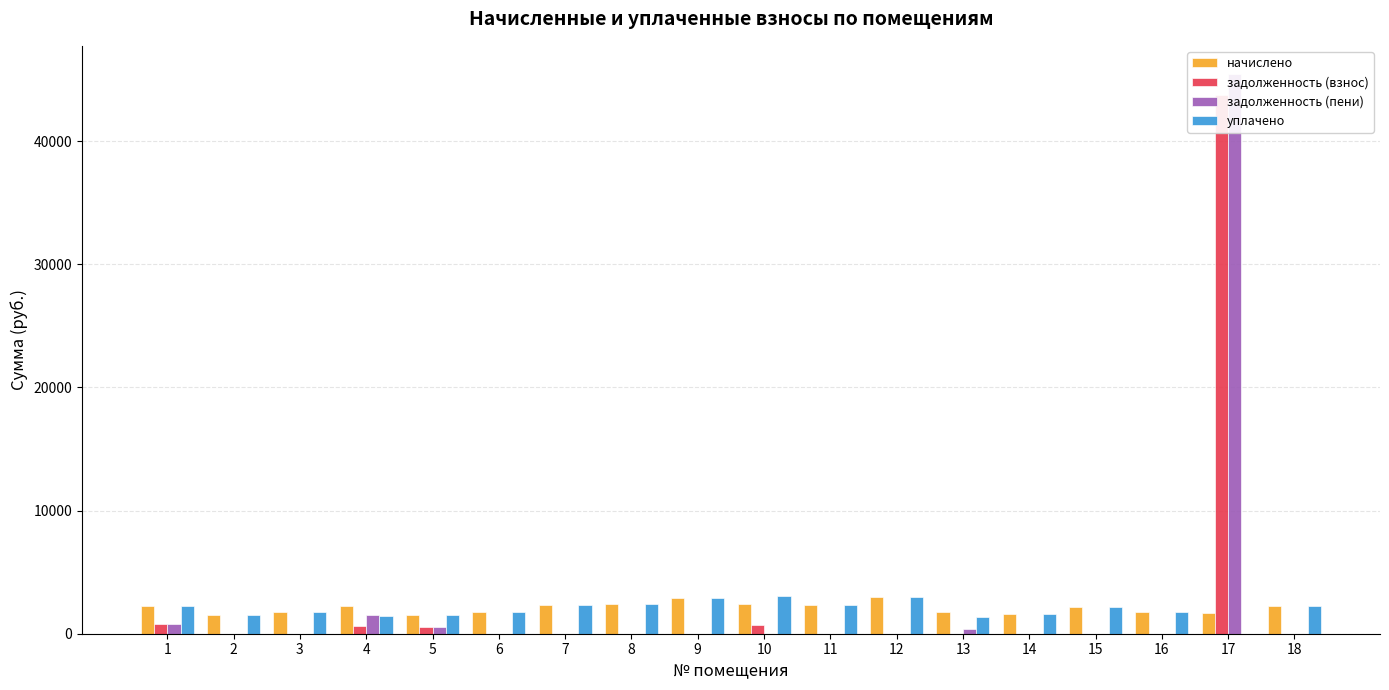

What is the difference between the maximum and minimum values in the задолженность (взнос) series?

43777.6